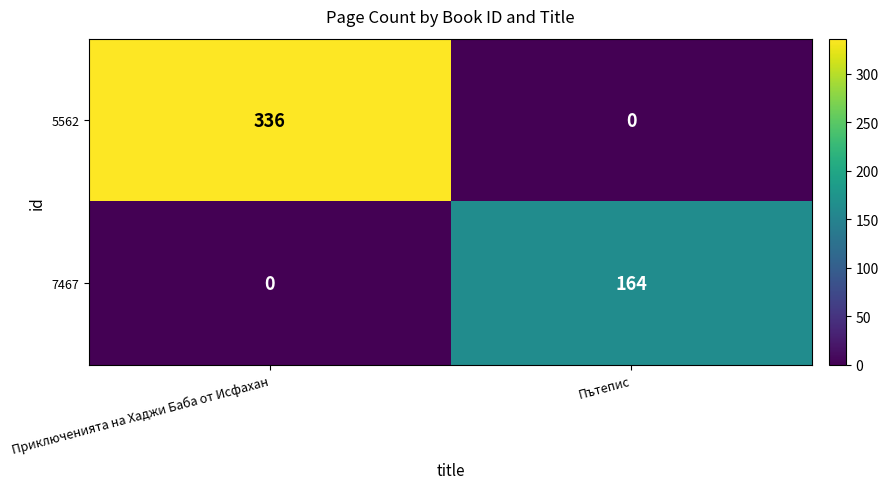

Which series has the widest spread of values?

5562